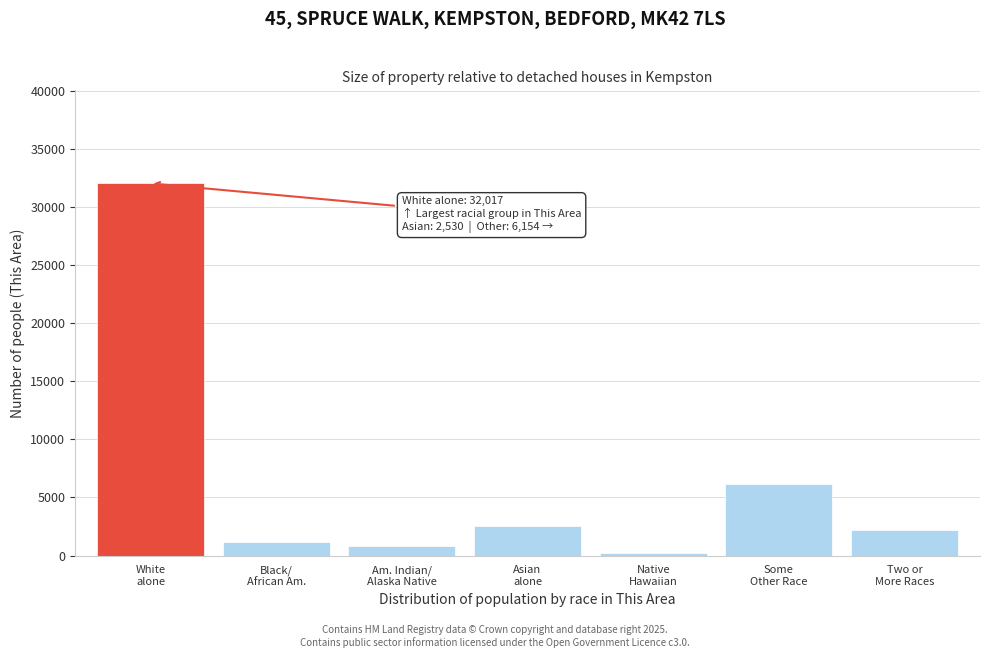

Reading left to right, extract all data points from this chart.

32017	1196	826	2530	217	6154	2224